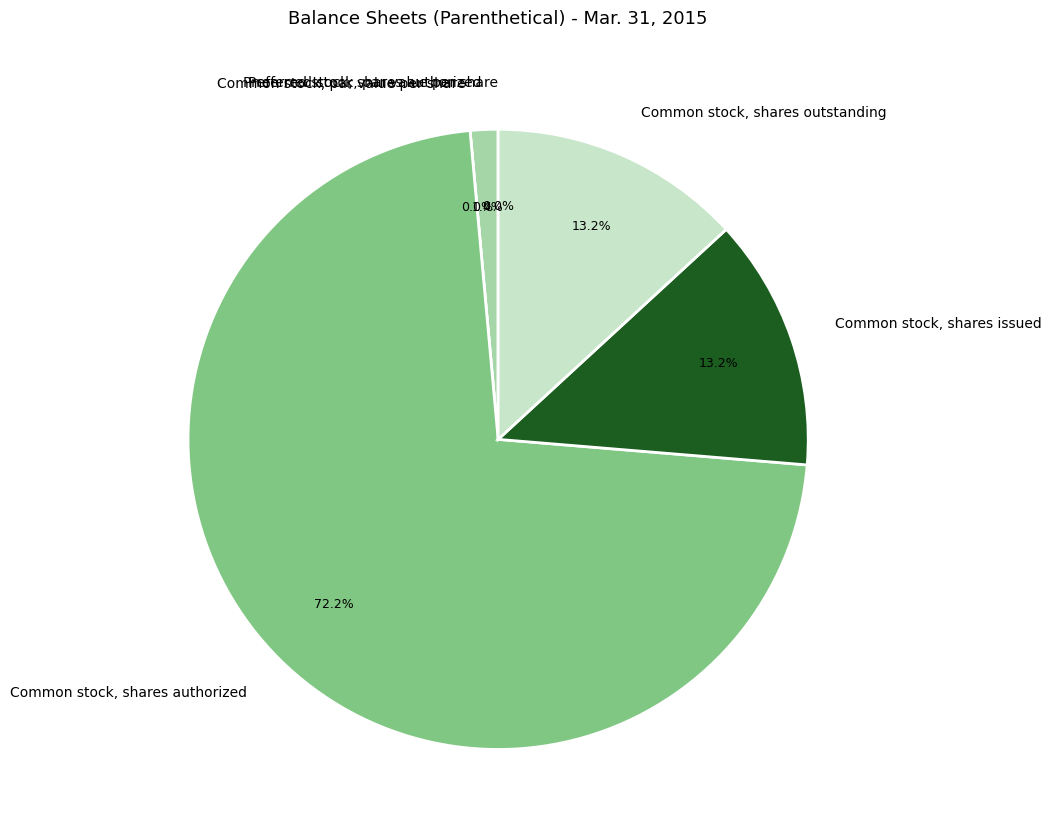

Rank the categories by value from highest to lowest.

Common stock, shares authorized, Common stock, shares issued, Common stock, shares outstanding, Preferred stock, shares authorized, Preferred stock, par value per share, Common stock, par value per share